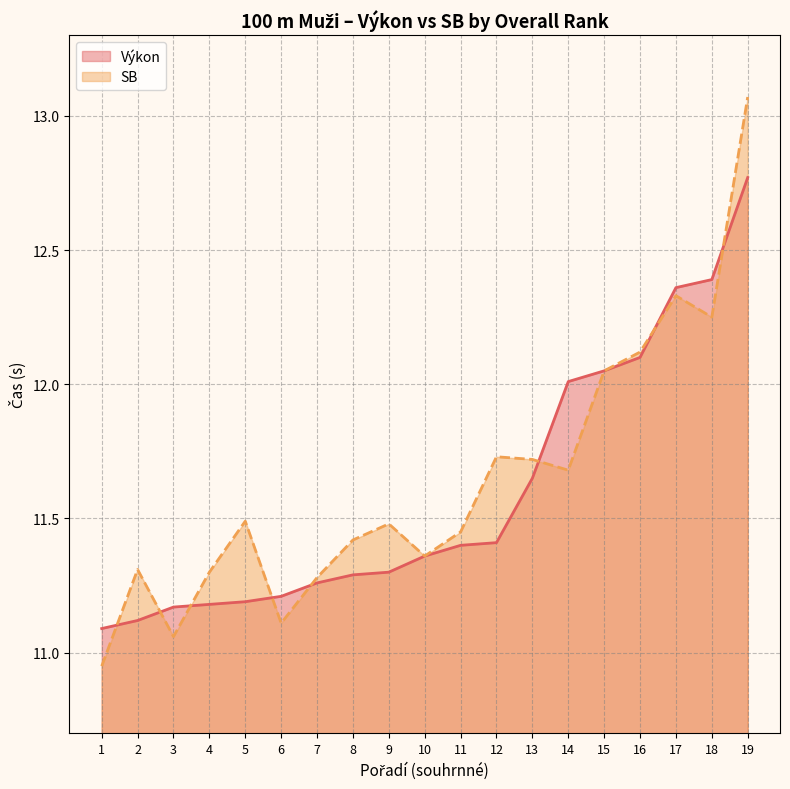

At which category is the sum across all series the highest?

19